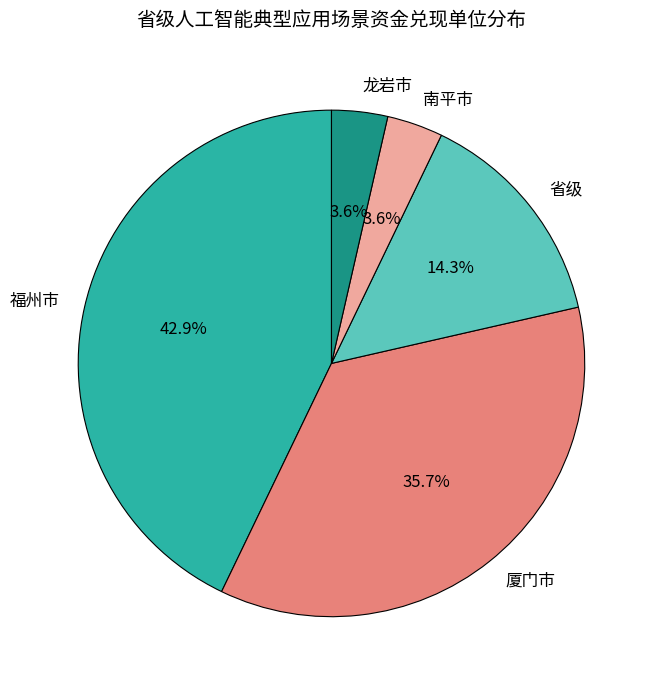

Is it true that 龙岩市 is 18% of the pie?

False